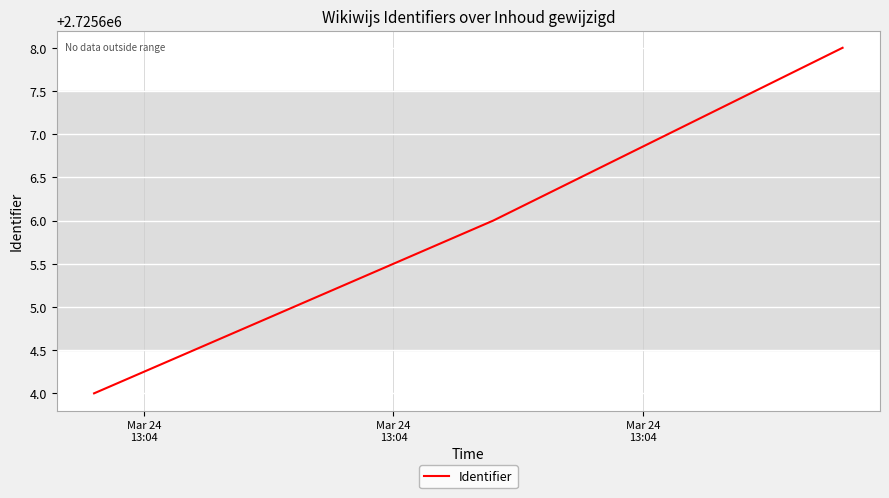

Reading left to right, list all the values displayed in this chart.

2725604	2725606	2725608